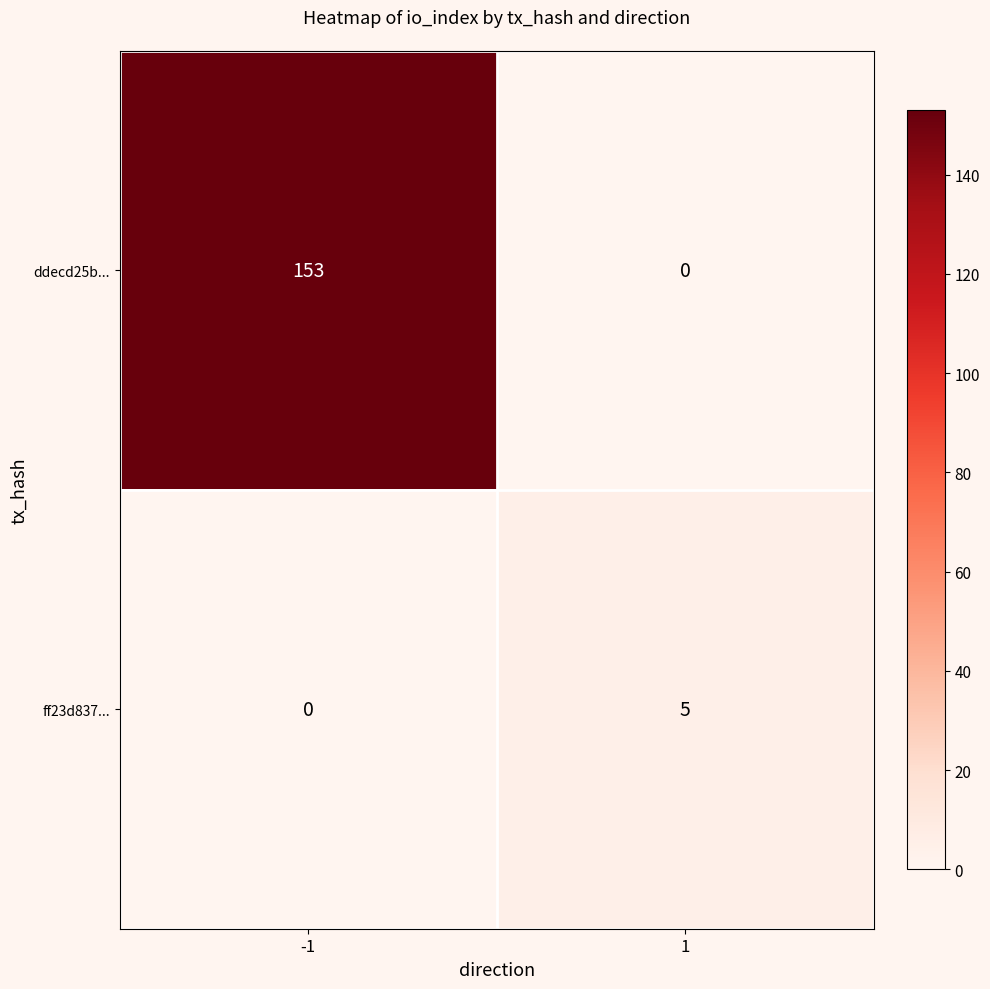

What is the sum of all ddecd25b... values?

153